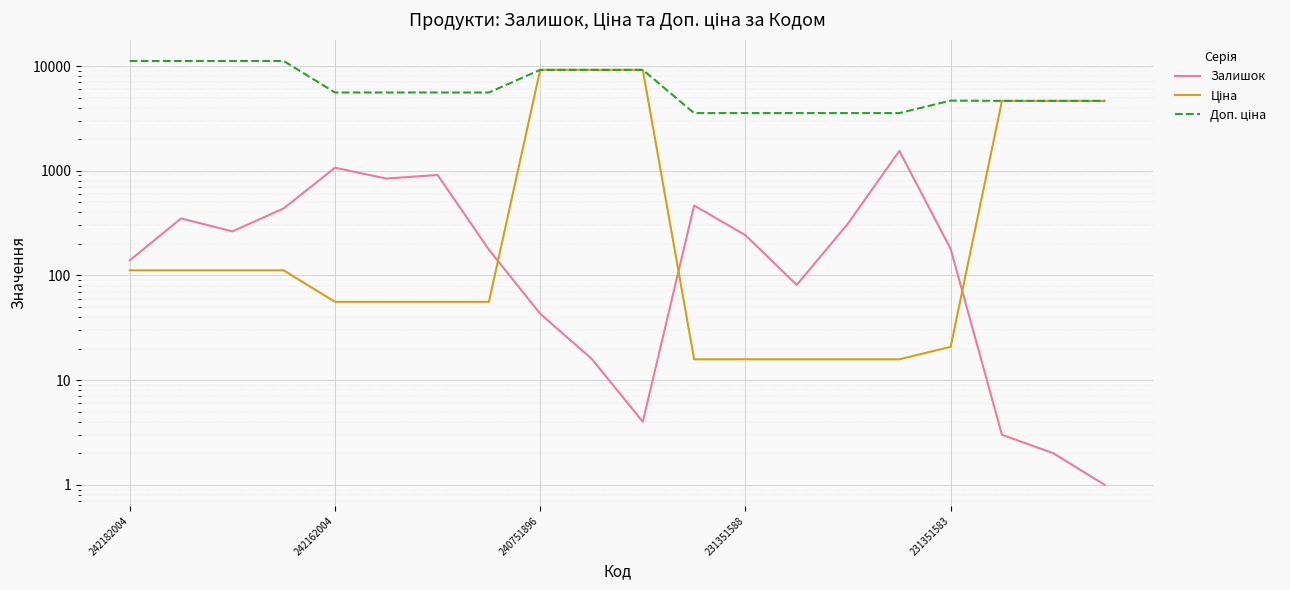

True or false: Залишок and Доп. ціна intersect in this chart.

False